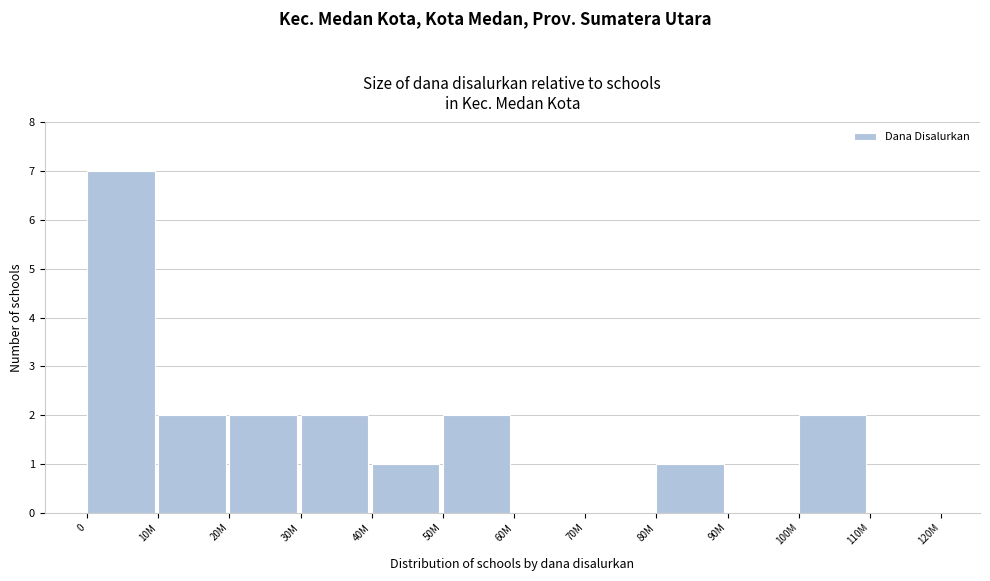

Reading left to right, what are all the values shown in this chart?

0=7	10M=2	20M=2	30M=2	40M=1	50M=2	60M=0	70M=0	80M=1	90M=0	100M=2	110M=0